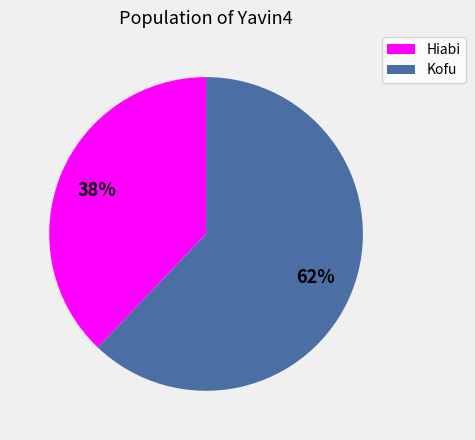

Which slice is the largest?

Kofu